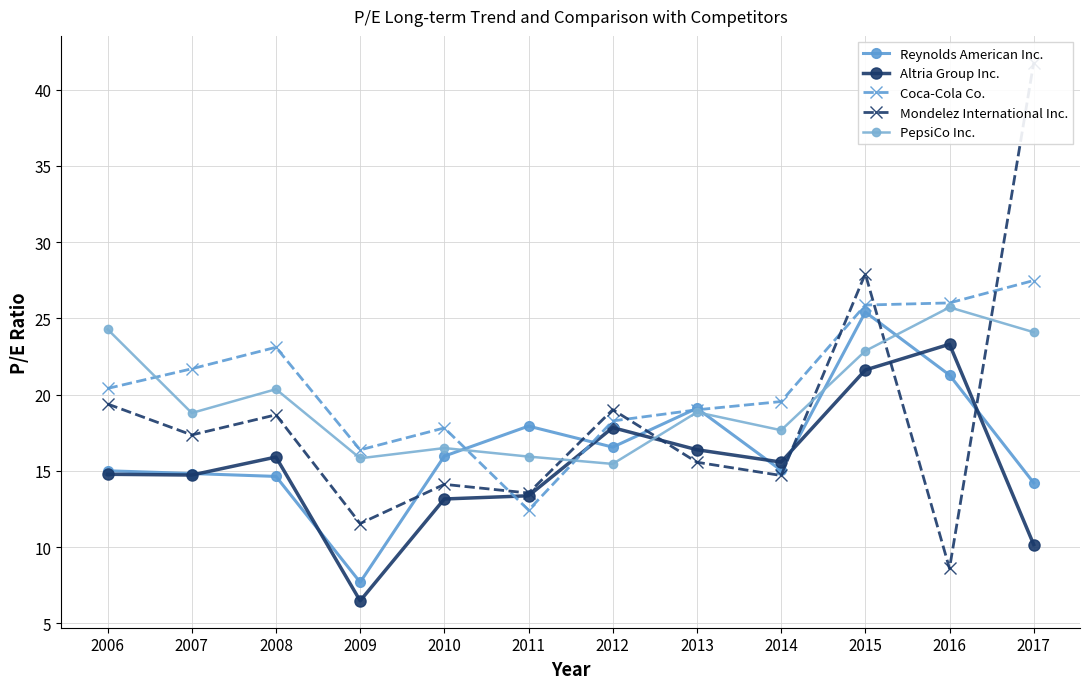

True or false: Reynolds American Inc. has a value of 16.6 at 2012.

True